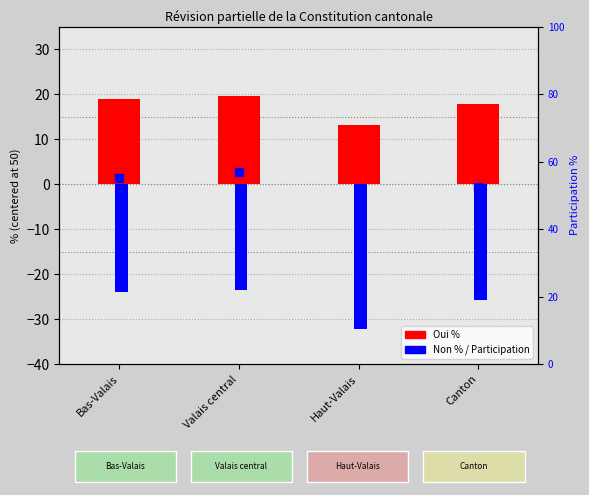

Reading left to right, what are all the values shown in this chart?

Oui %: Bas-Valais=19.0	Valais central=19.5	Haut-Valais=13.0	Canton=17.8
Non %: Bas-Valais=-24.0	Valais central=-23.6	Haut-Valais=-32.3	Canton=-25.8